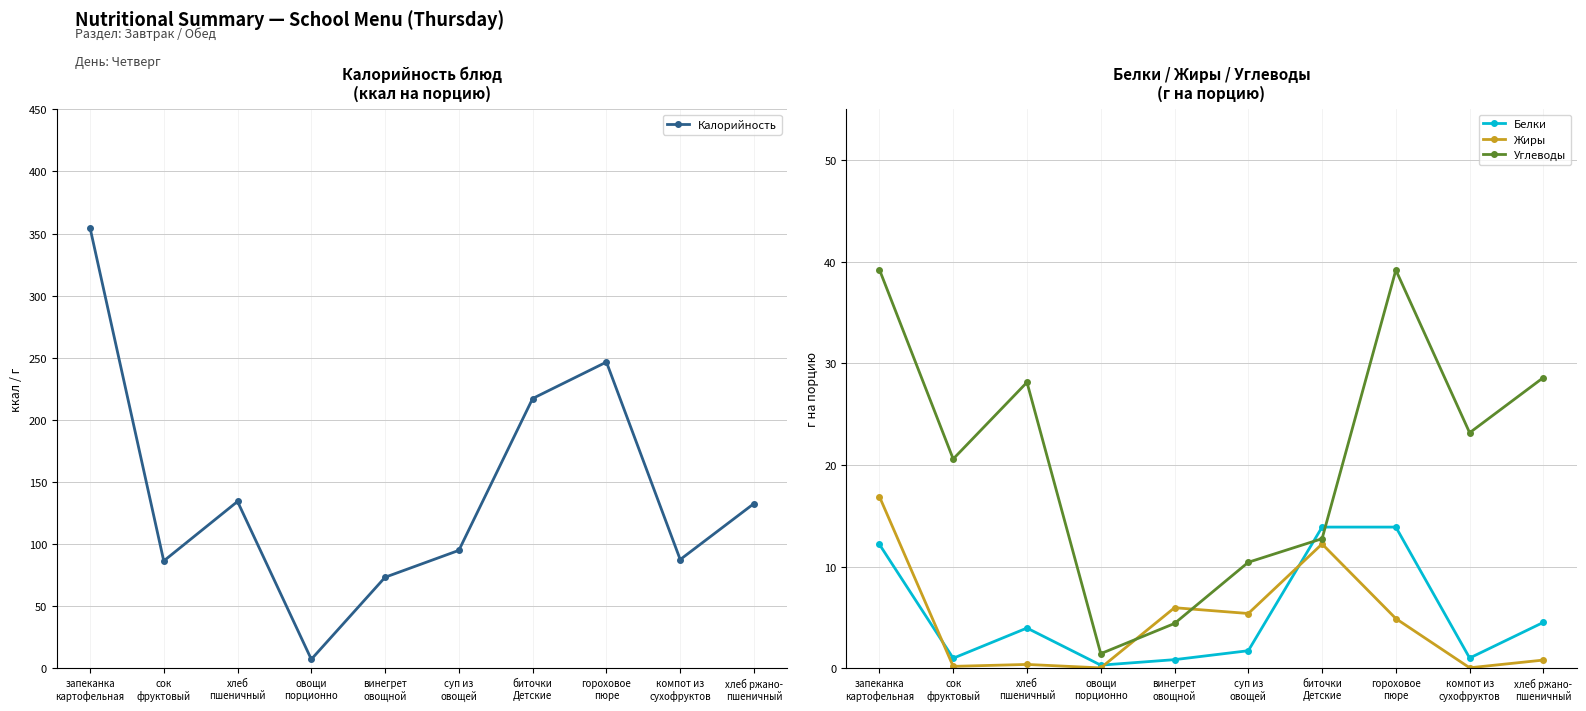

What position from the right is хлеб ржано-
пшеничный?

1